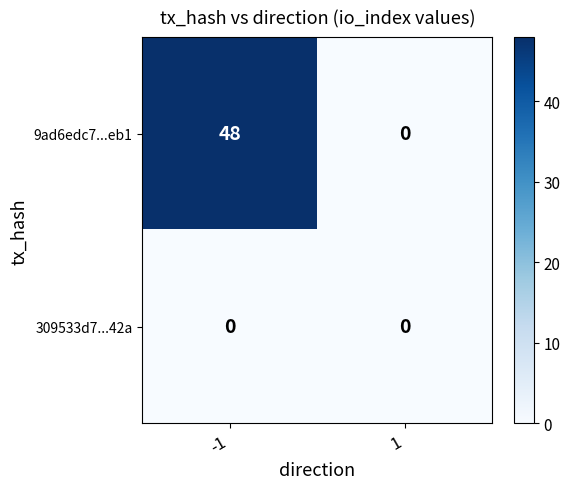

Reading left to right, transcribe all the data shown in this chart.

9ad6edc7...eb1: -1=48	1=0
309533d7...42a: -1=0	1=0